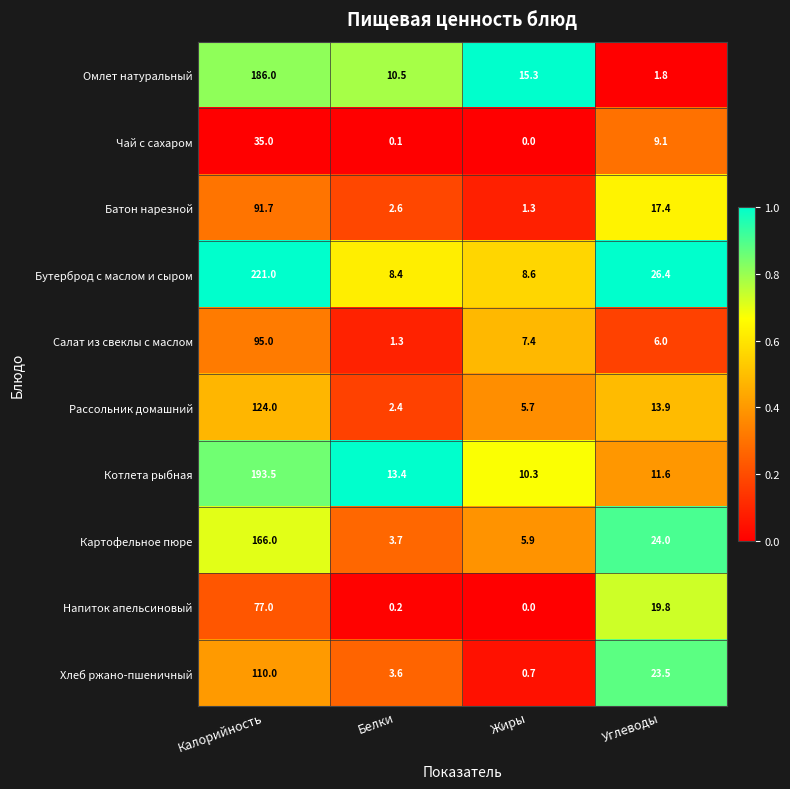

The value of Батон нарезной at Калорийность is 91.7. True or false?

True